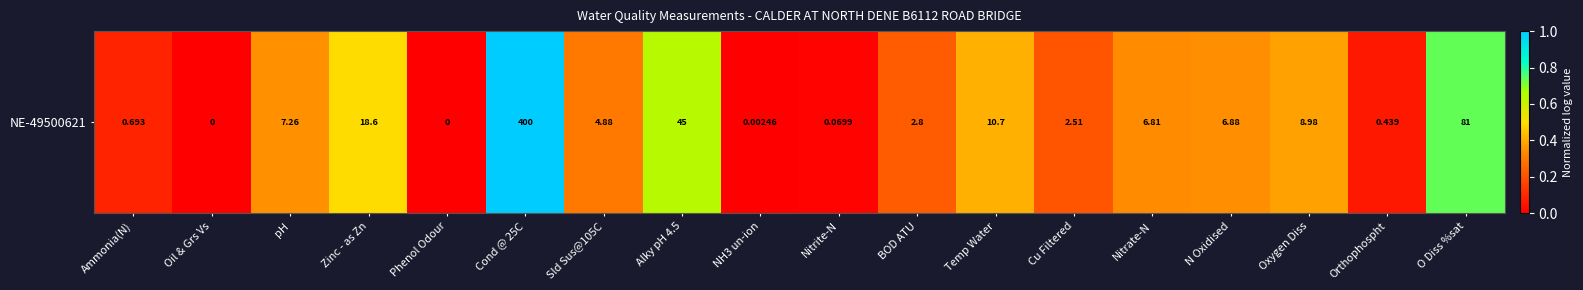

Read the value at Nitrate-N.

0.3